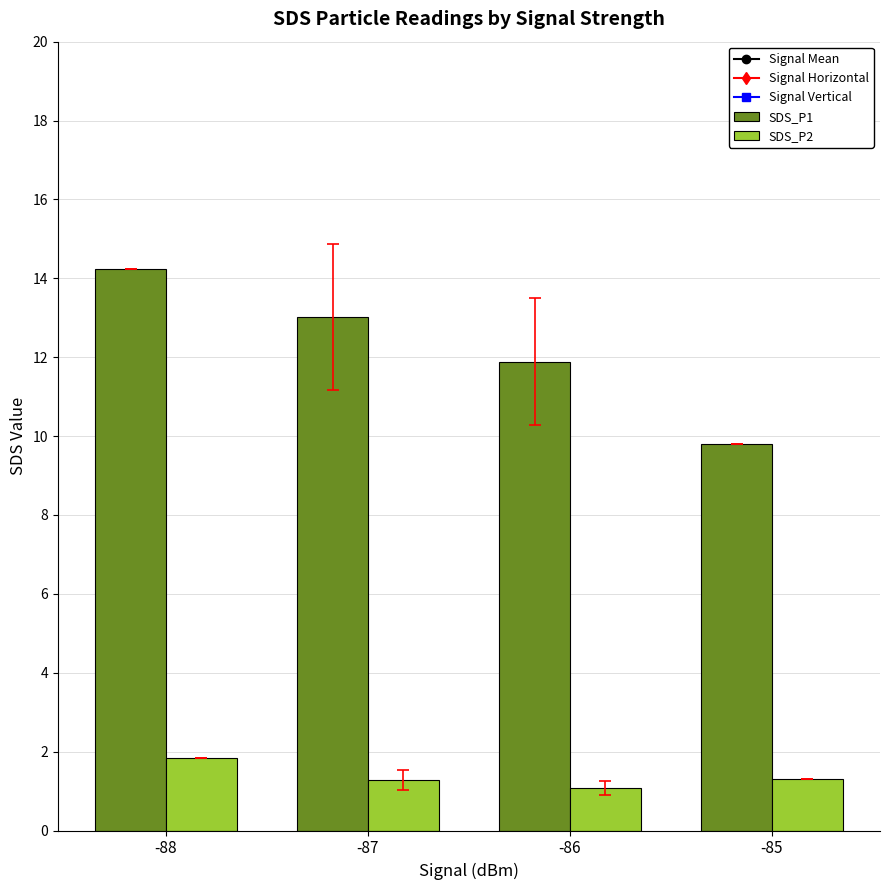

Does the chart contain any negative values?

No